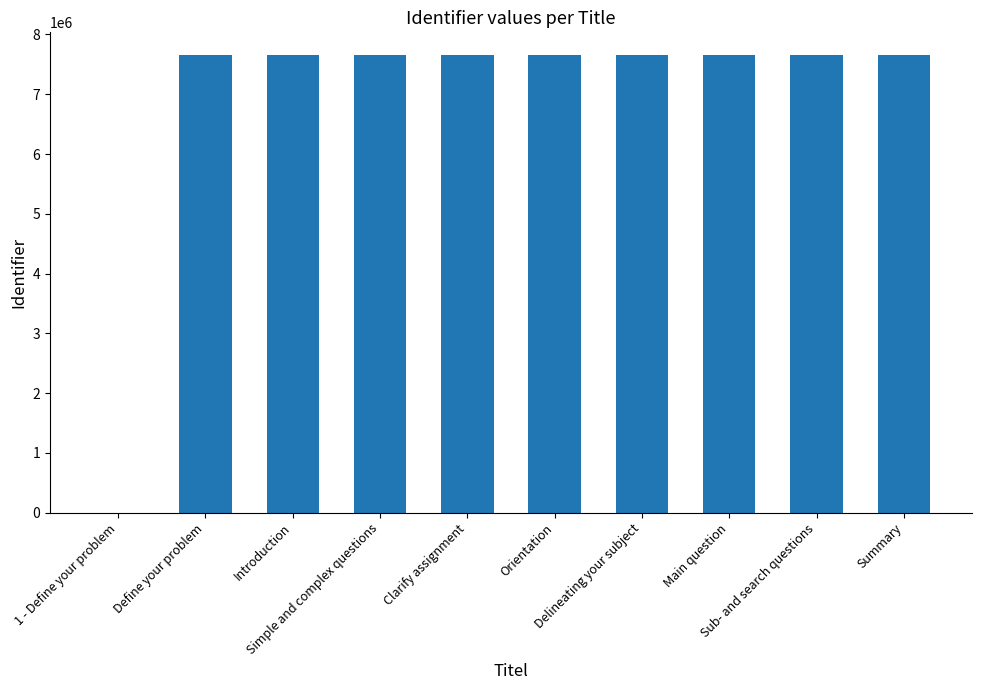

What is the maximum value shown in the chart?

7653472